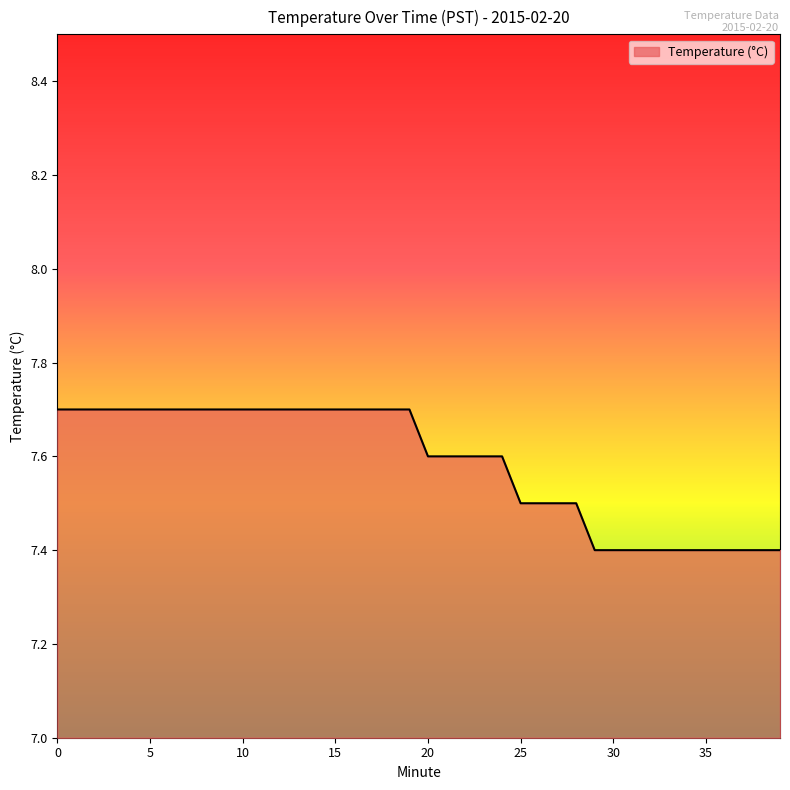

What is the difference between the maximum and minimum values?

0.3